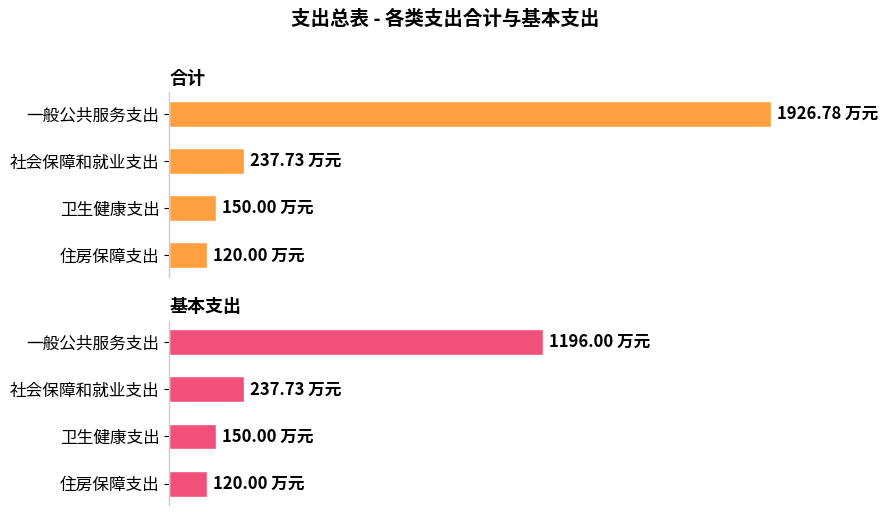

Reading left to right, what are all the values shown in this chart?

合计: 0=1926.8	500=237.7	1000=150.0	1500=120.0
基本支出: 0=1196.0	500=237.7	1000=150.0	1500=120.0